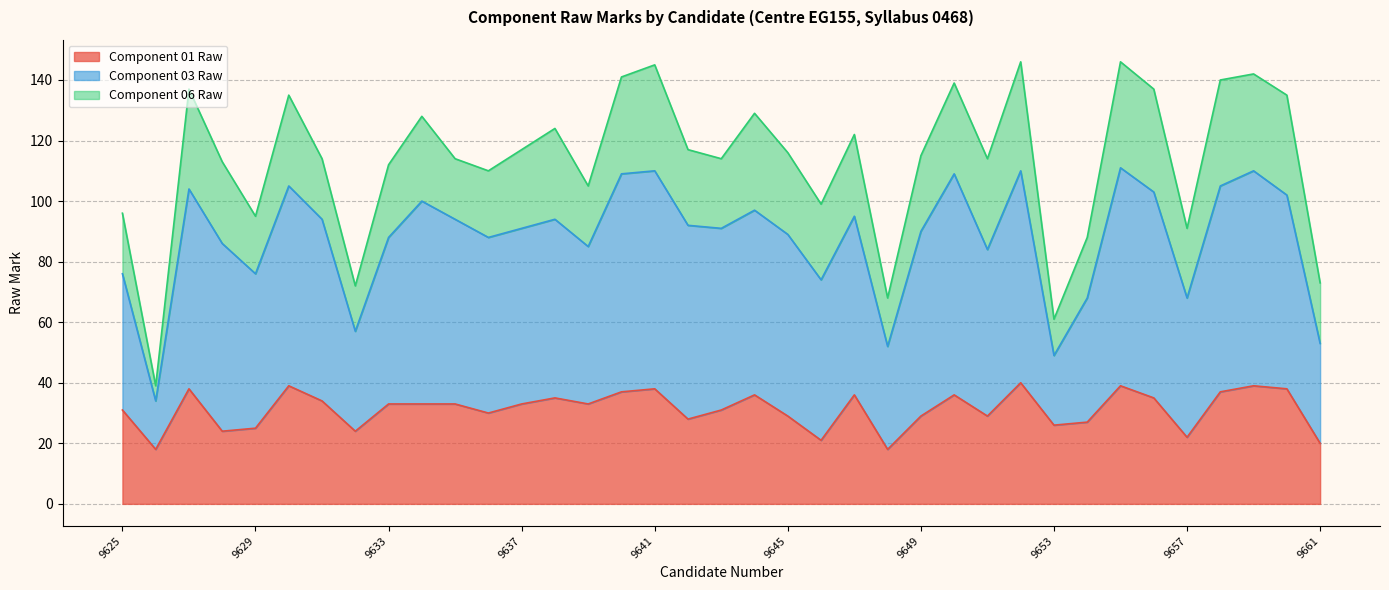

Between 9629 and 9640, which series saw the biggest shift?

Component 03 Raw